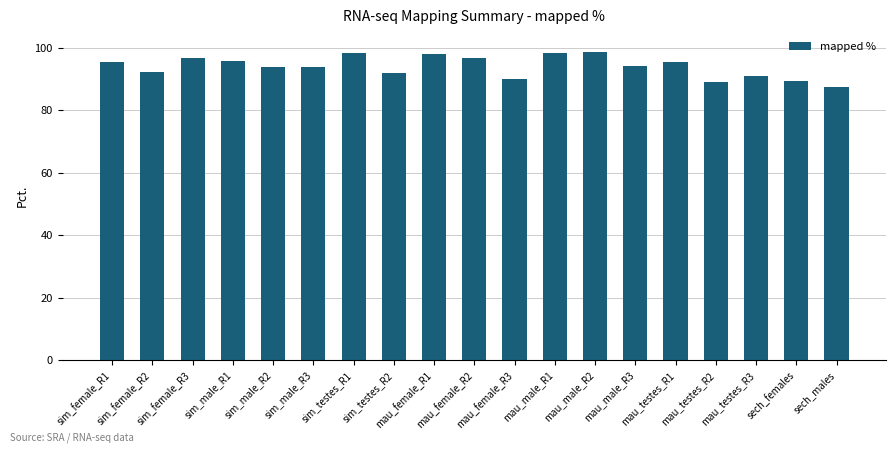

The value at mau_male_R3 is 158.9. True or false?

False